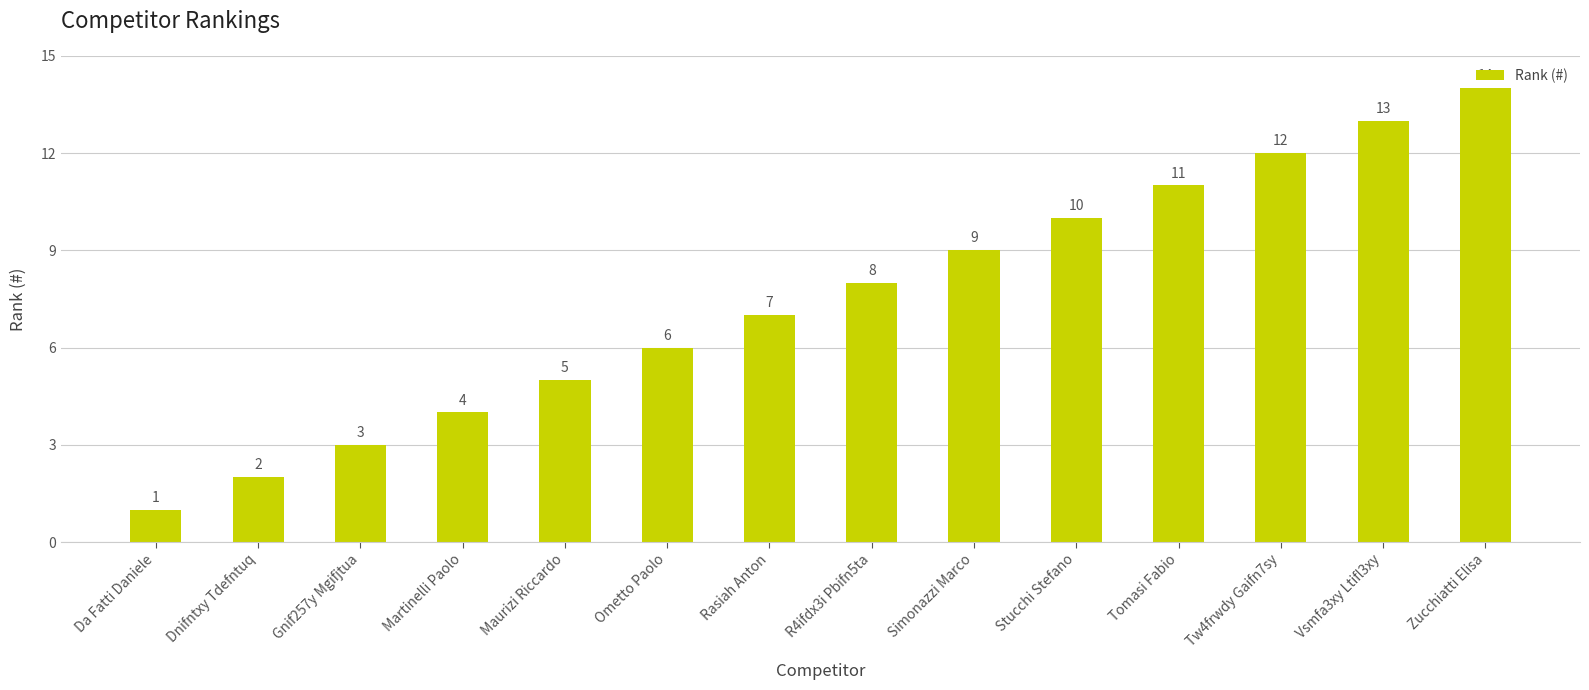

What is the difference between the maximum and minimum values?

13